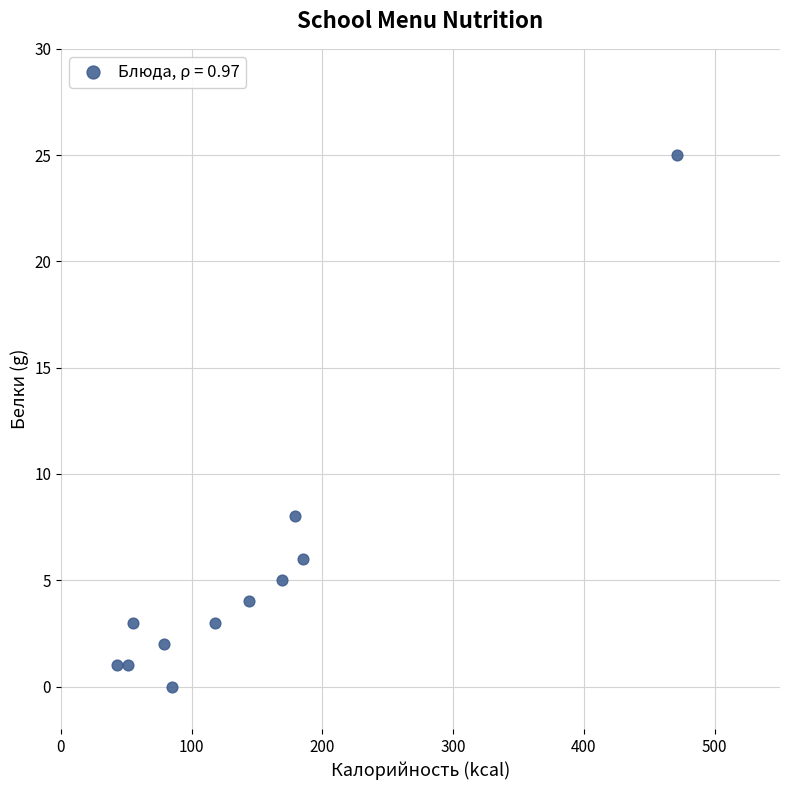

What Y value in the scatter plot is closest to 12?

8